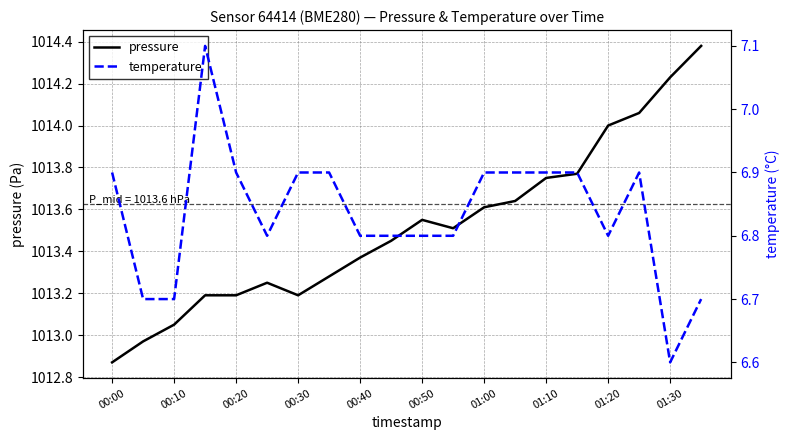

Which category has the lowest value in the pressure series?

00:00